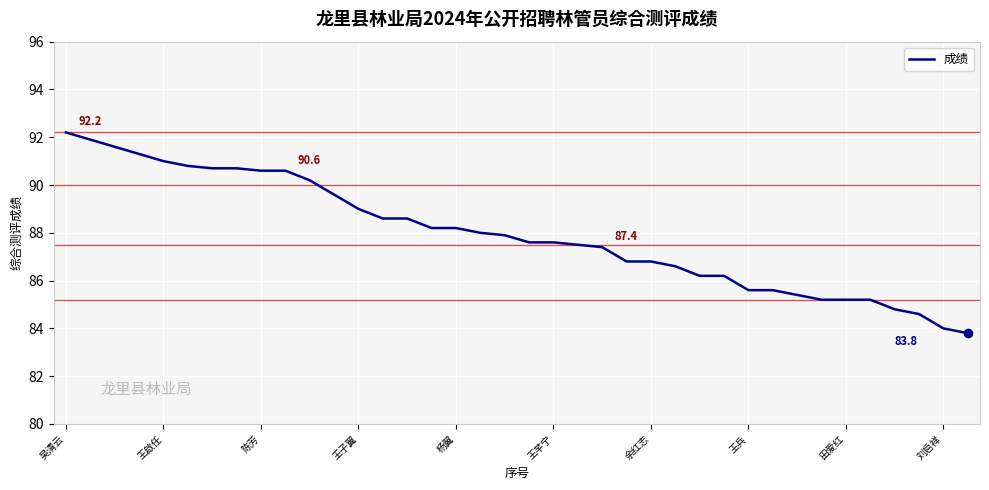

What is the difference between the maximum and minimum values?

8.4